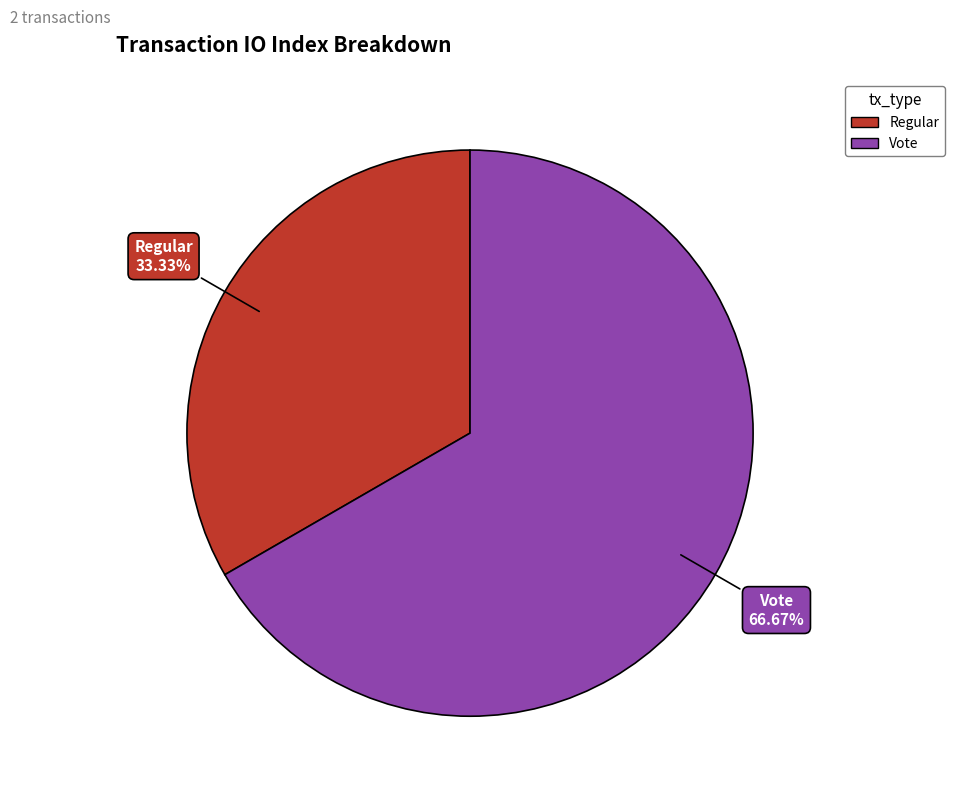

Does any single category account for the majority?

Yes